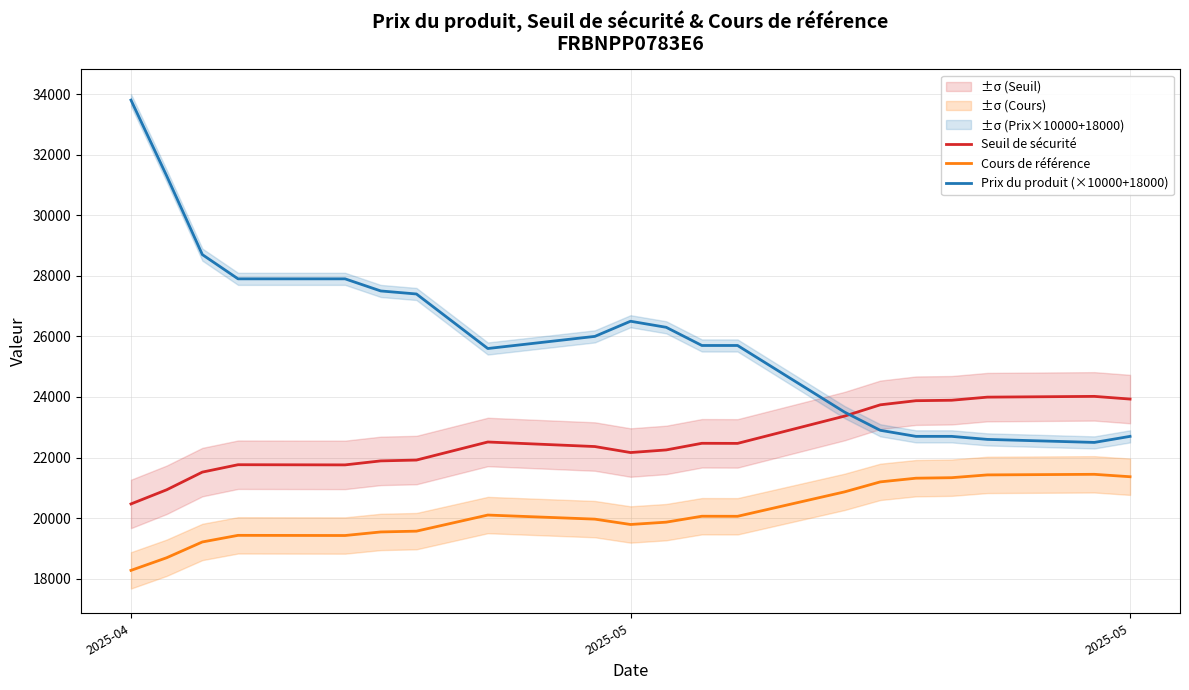

True or false: Prix du produit (×10000+18000) and Cours de référence cross at least once.

False